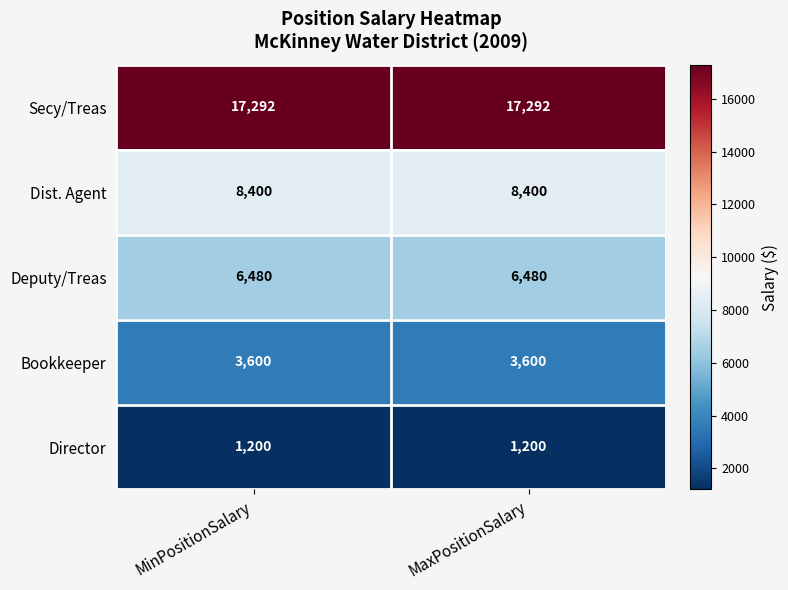

Reading right to left, what are all the values shown in this chart?

Secy/Treas: MaxPositionSalary=17292	MinPositionSalary=17292
Dist. Agent: MaxPositionSalary=8400	MinPositionSalary=8400
Deputy/Treas: MaxPositionSalary=6480	MinPositionSalary=6480
Bookkeeper: MaxPositionSalary=3600	MinPositionSalary=3600
Director: MaxPositionSalary=1200	MinPositionSalary=1200